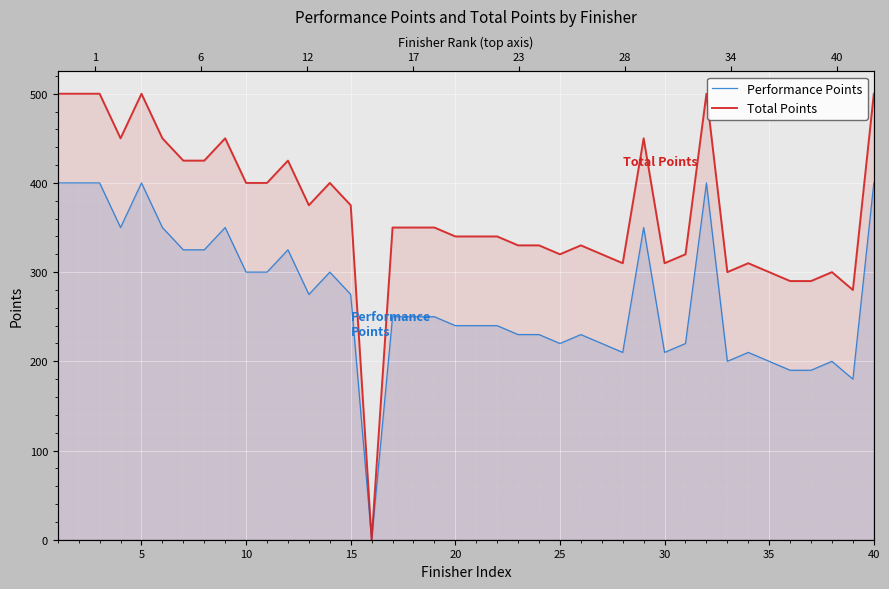

What is the sum of all Performance Points values?

10835